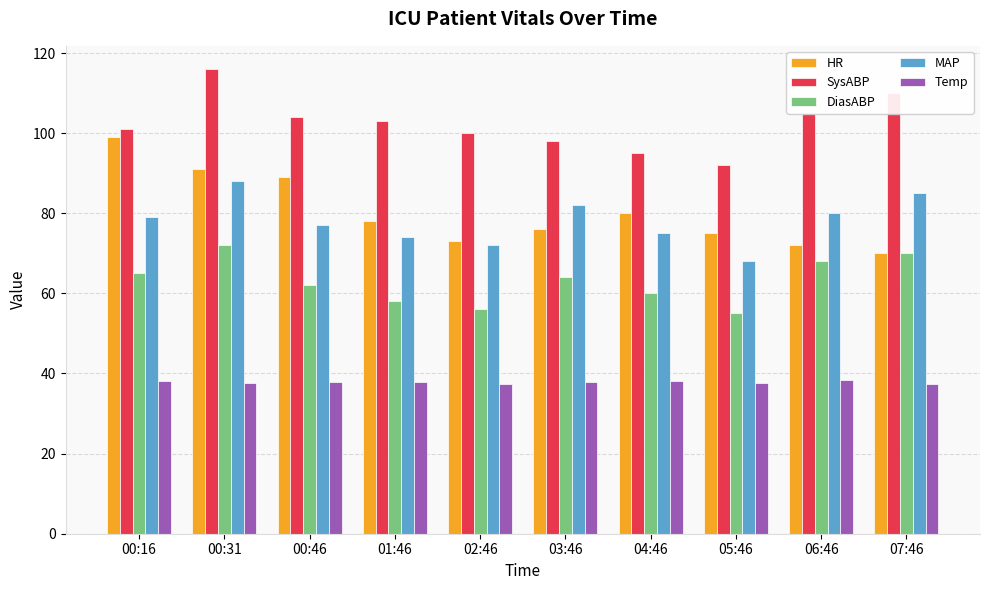

The Temp series shows 37.5 at 02:46. True or false?

True